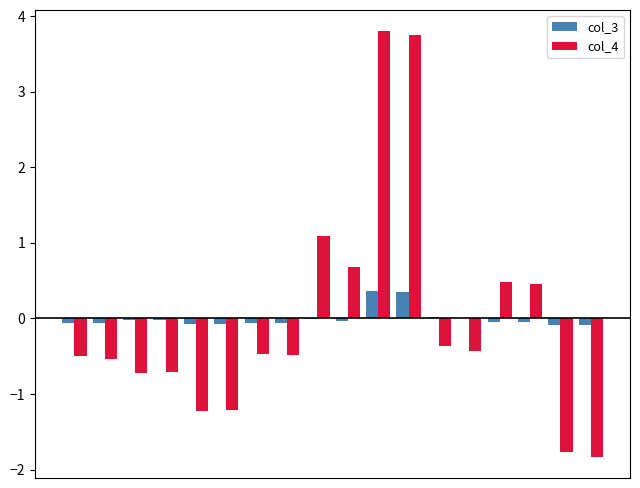

What is the highest value of the col_4 series?

3.8